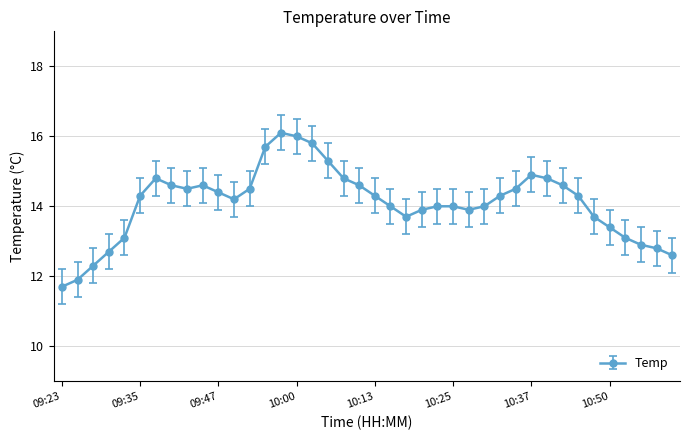

What is the value of the 25th point from the left?

14.0